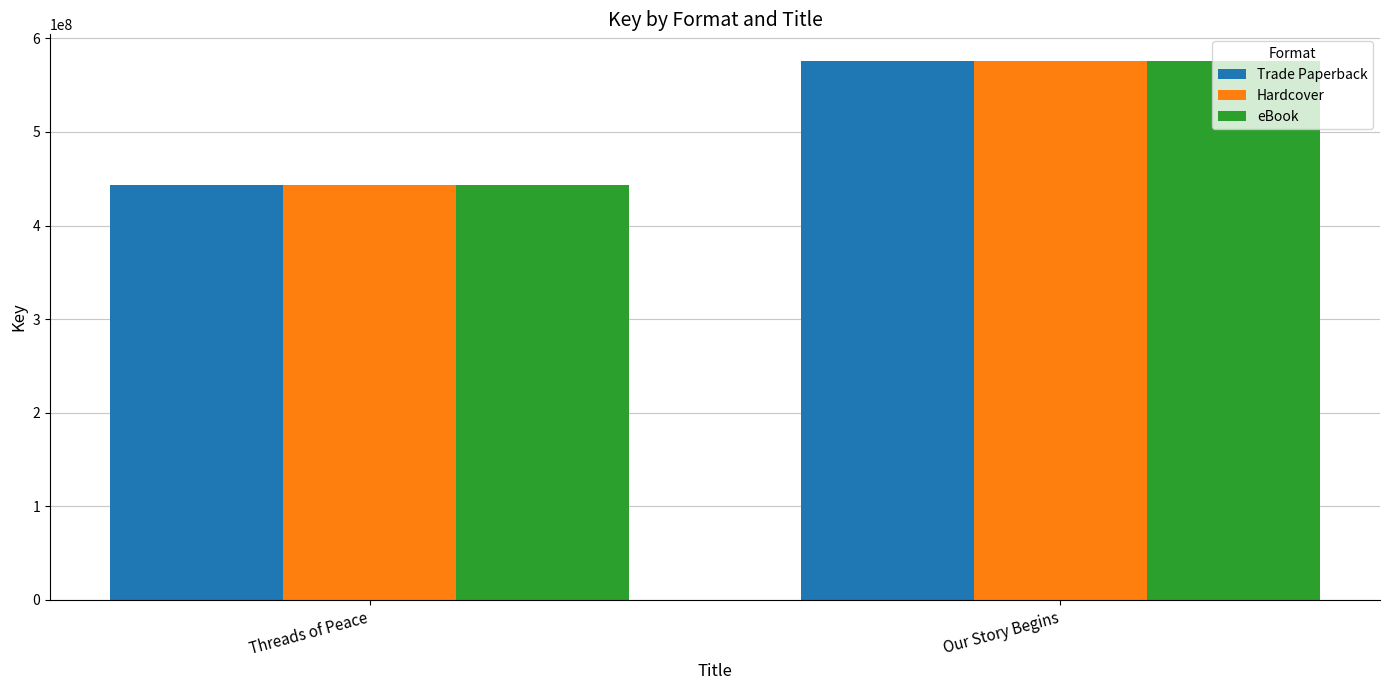

Rank the categories by Hardcover value from lowest to highest.

Threads of Peace, Our Story Begins